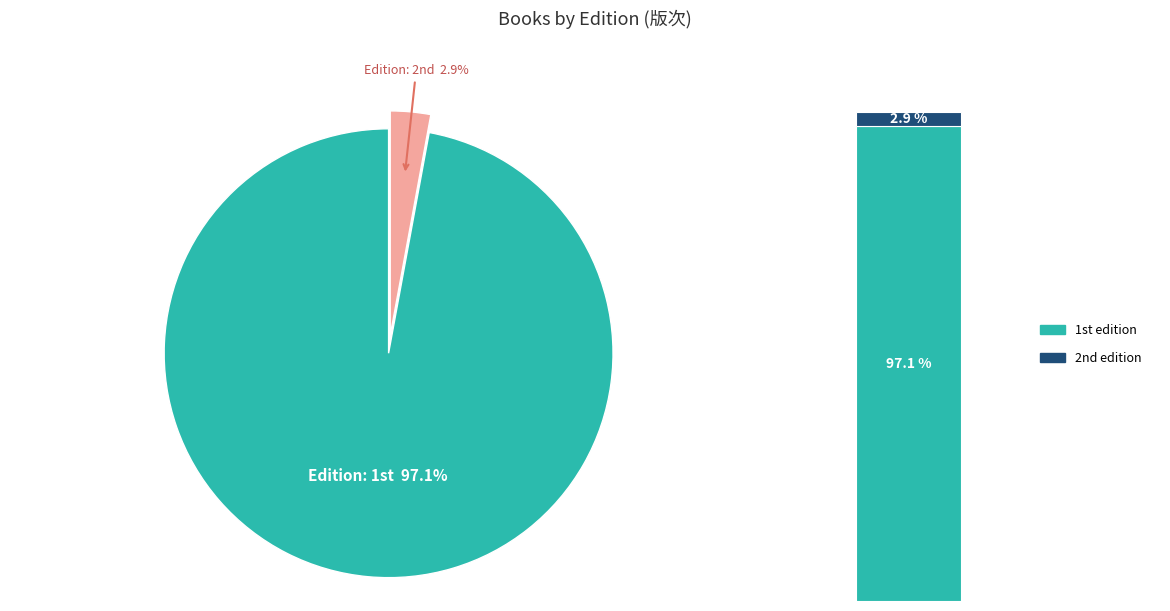

Rank the categories by value from highest to lowest.

1st, 2nd